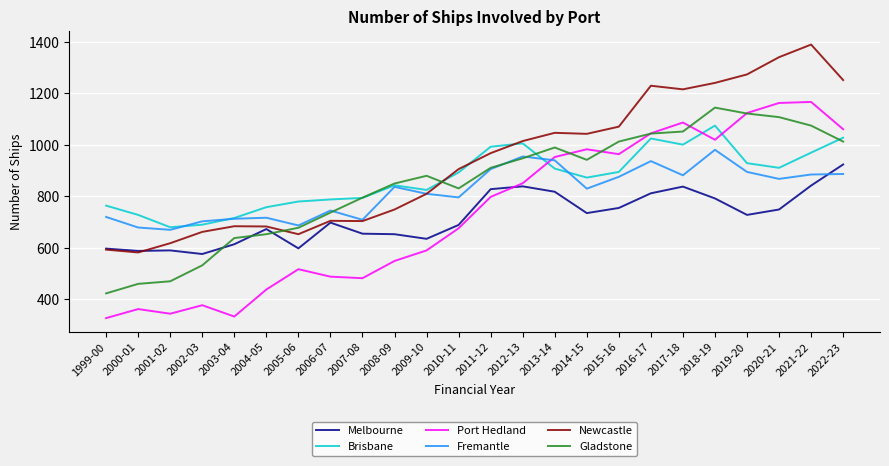

In Fremantle, how many points are higher than both neighbors (excluding endpoints)?

6